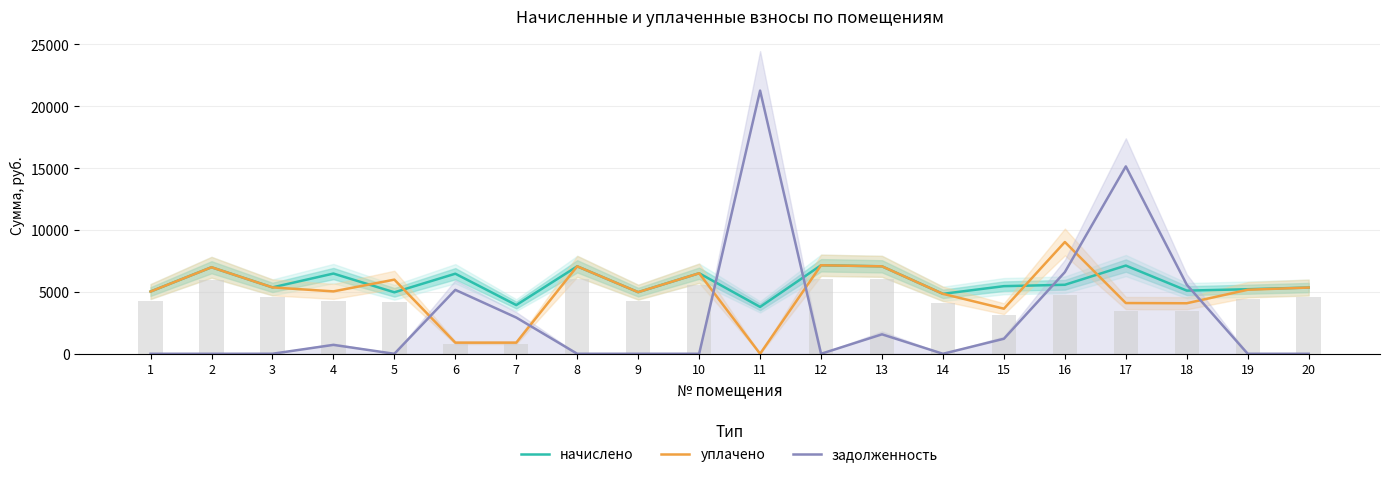

Which has a higher value, 10 or 11?

10